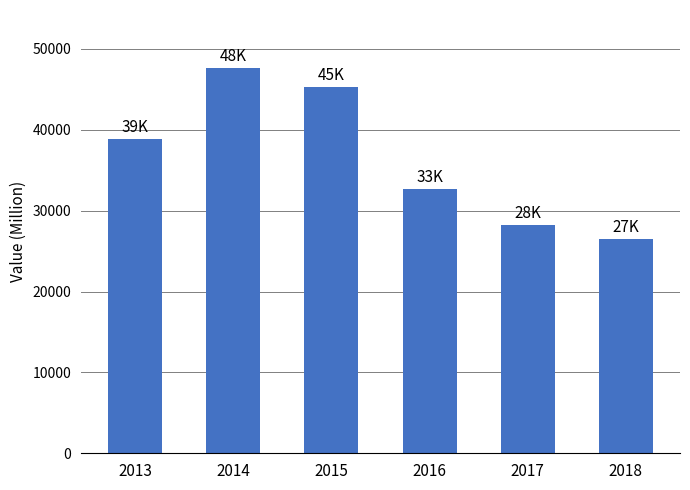

What is the value of the 3rd bar from the left?

45247.9